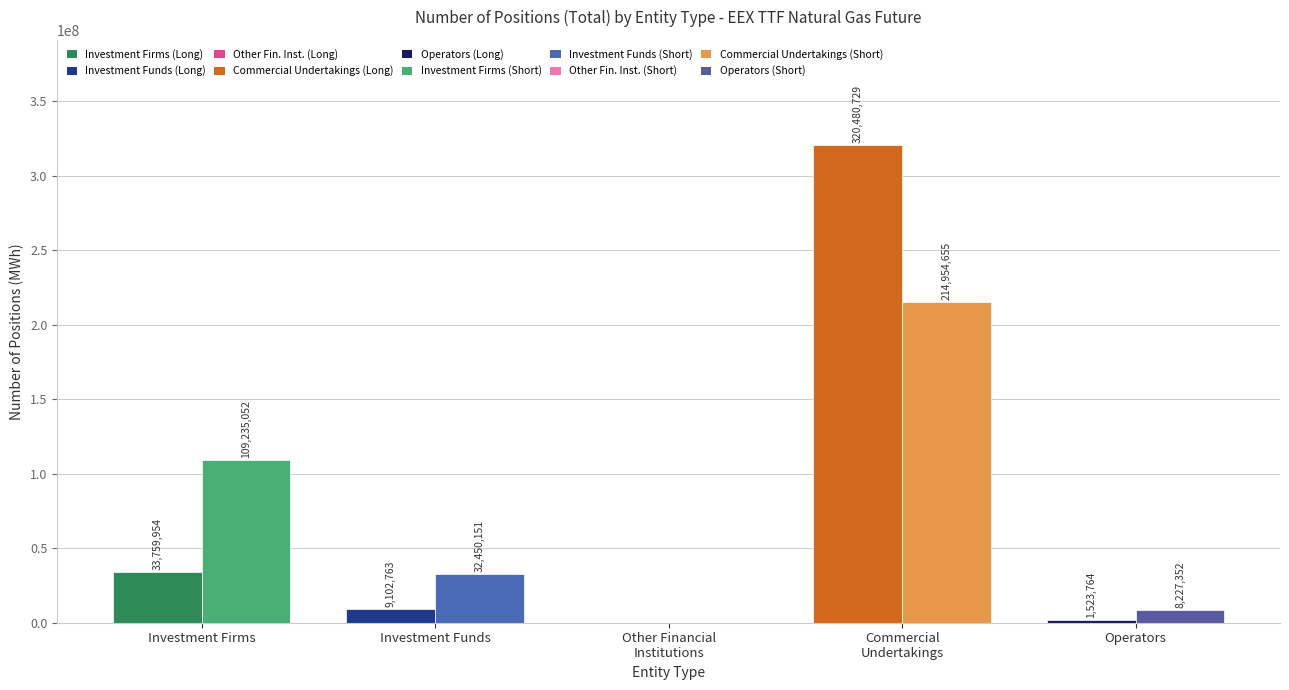

What is the total value across all series at Operators?

9751116